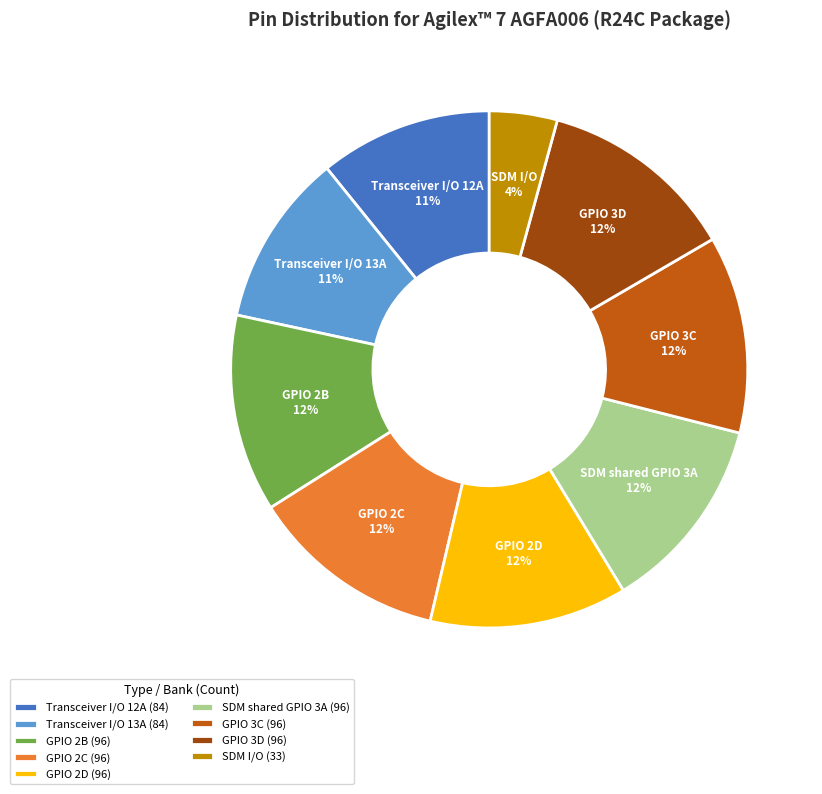

Which slice is the smallest?

SDM I/O